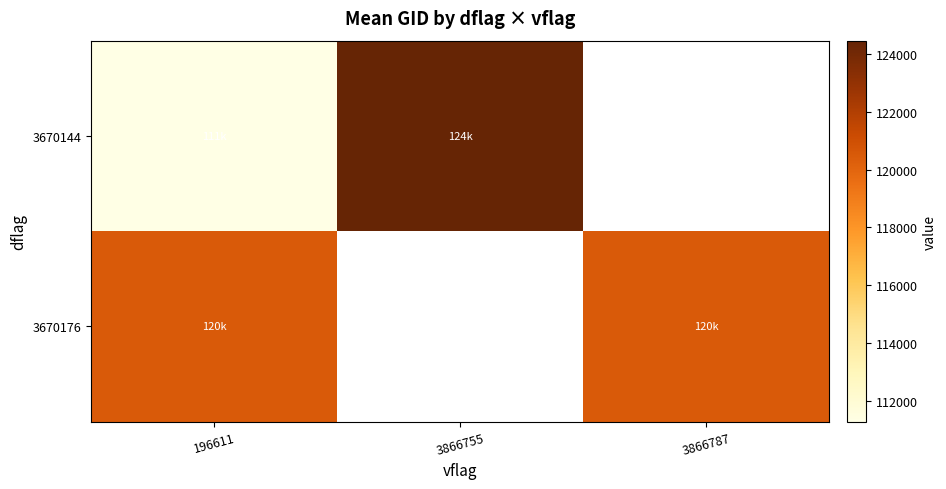

Rank the categories by 3670144 value from lowest to highest.

196611, 3866755, 3866787